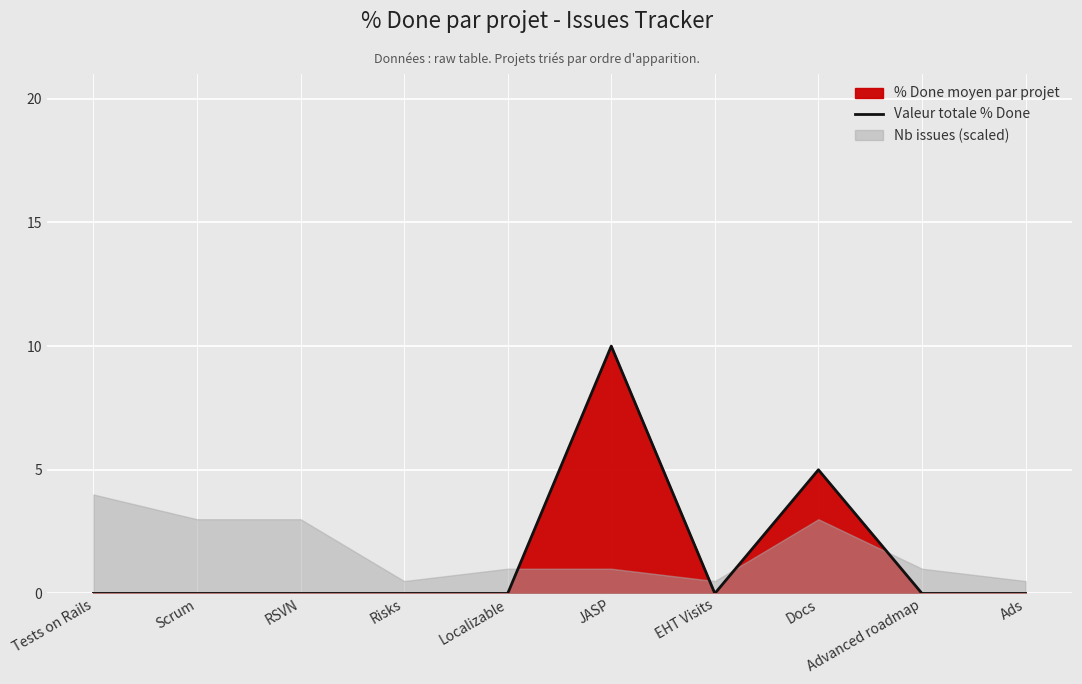

How many positive values are there?

2